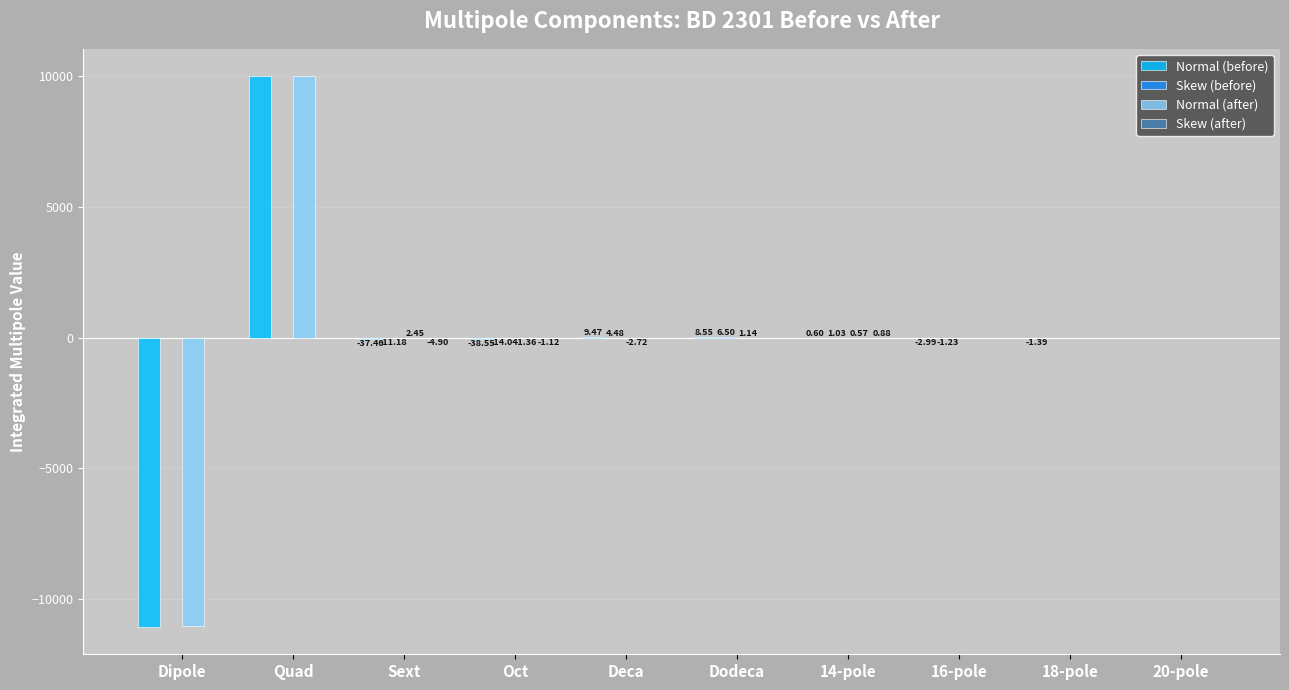

Which category has the highest value in the Normal (before) series?

Quad